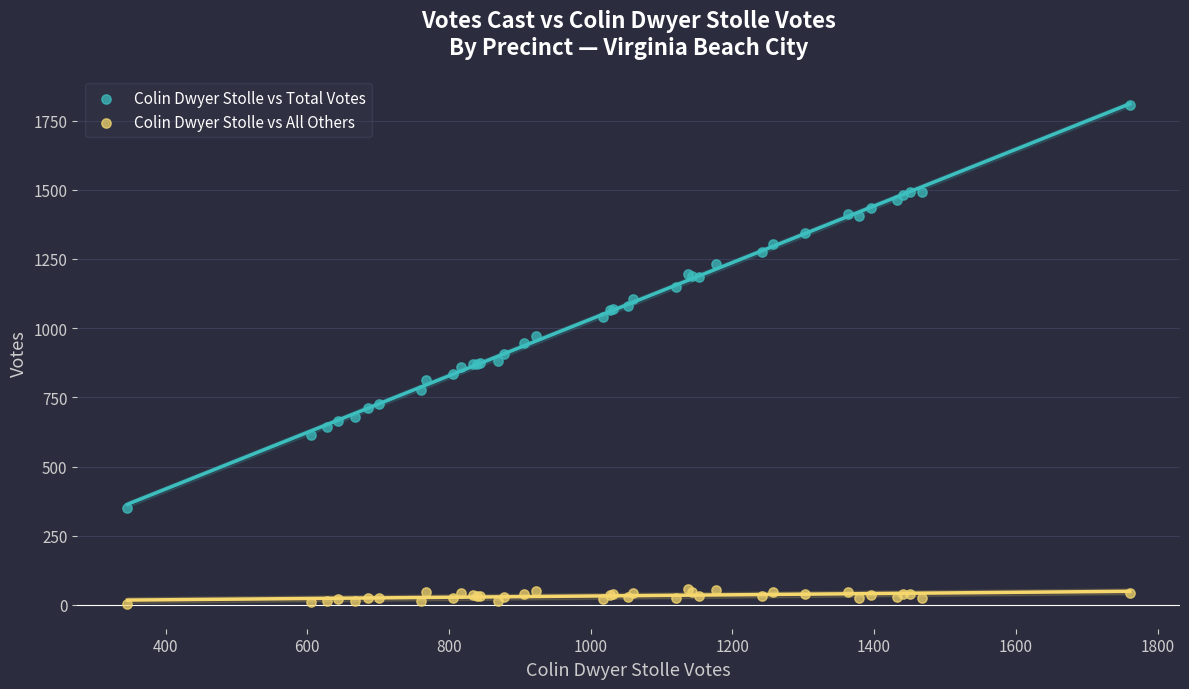

What are all the series names shown in the legend?

Colin Dwyer Stolle vs Total Votes, Colin Dwyer Stolle vs All Others